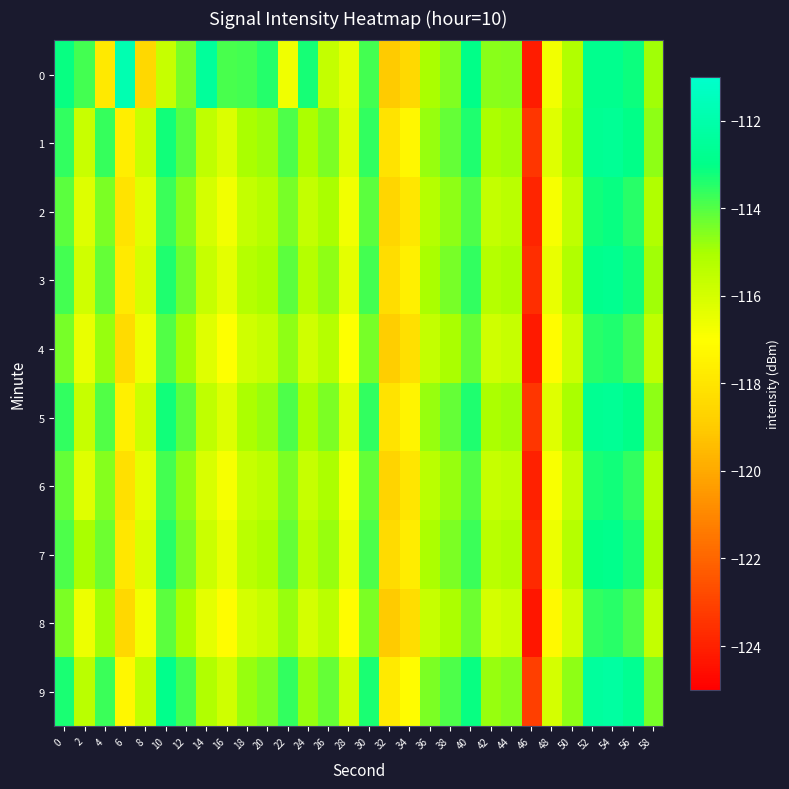

Which category has the lowest value across all series?

46